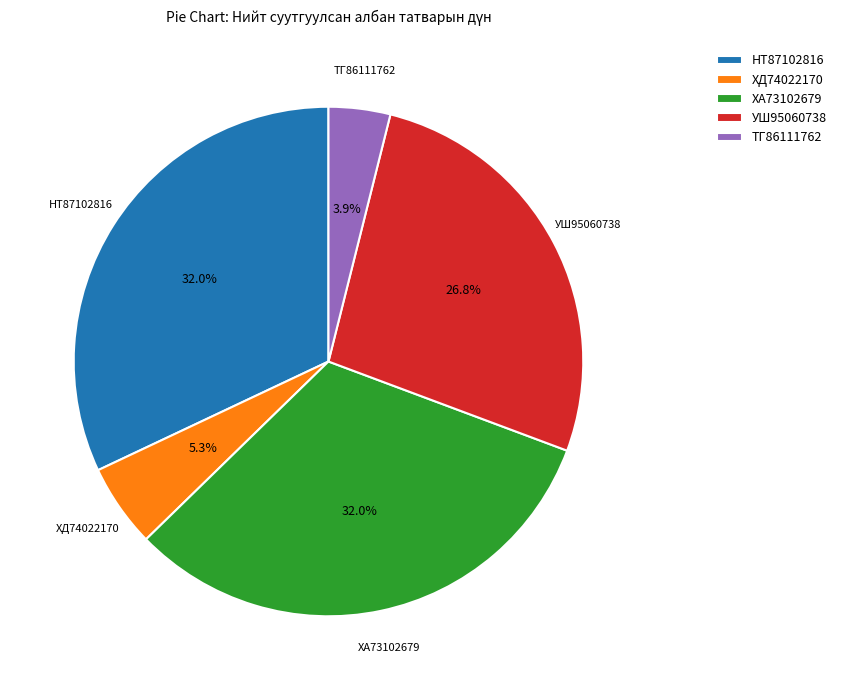

Approximately how many times larger is the value at ХА73102679 compared to НТ87102816?

1.0